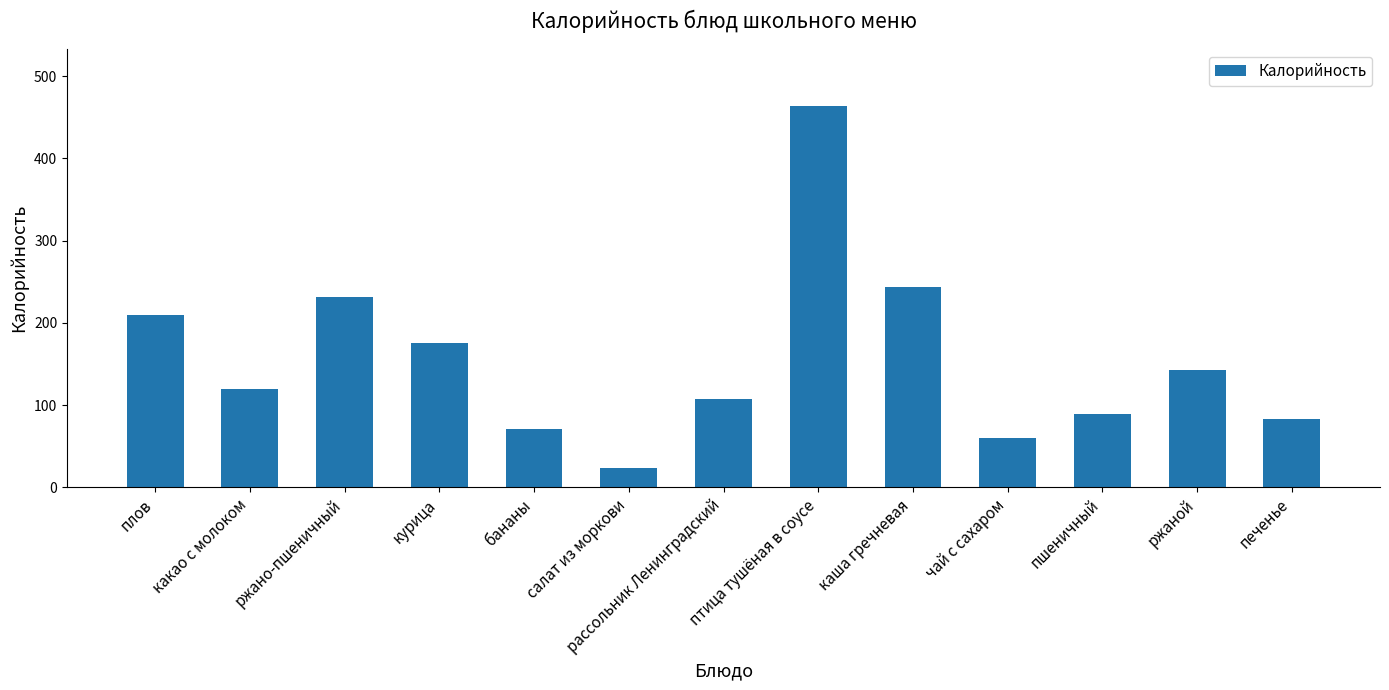

Count the number of data series in this chart.

1